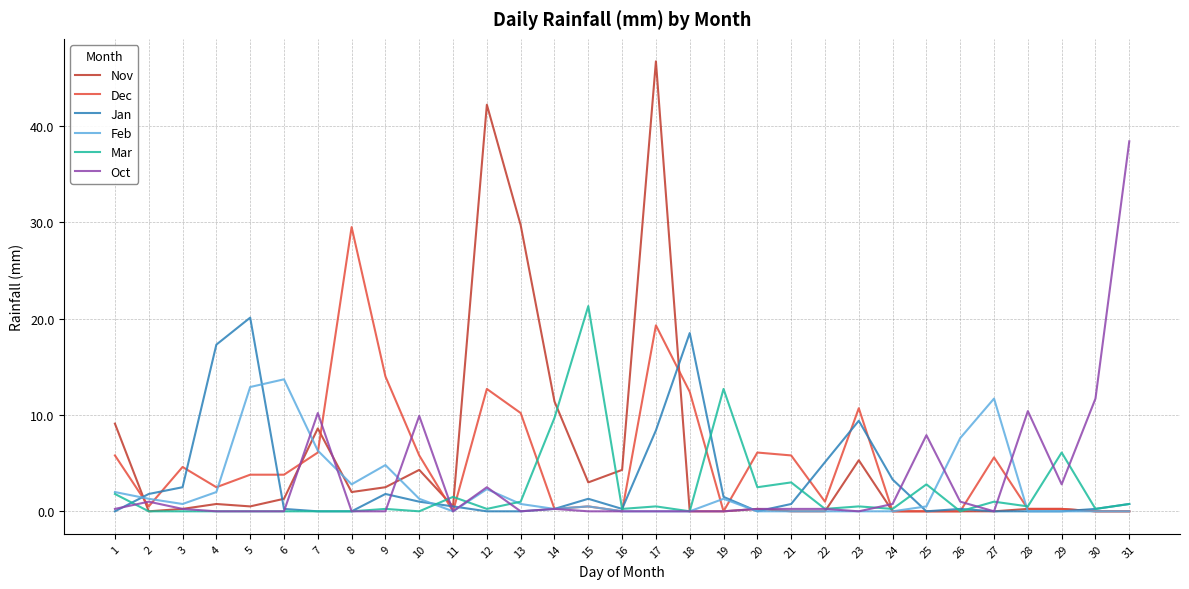

Which series has the largest range (max minus min)?

Nov